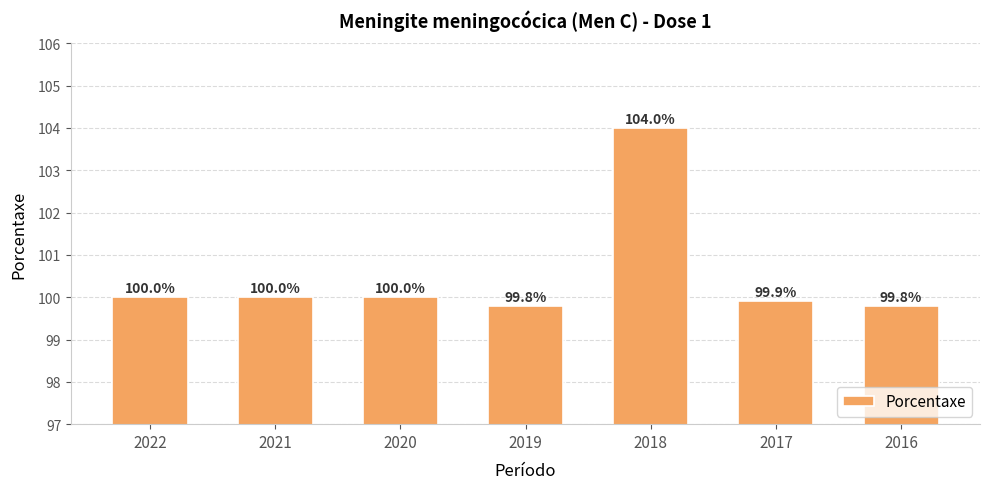

How many bars are there in total?

7